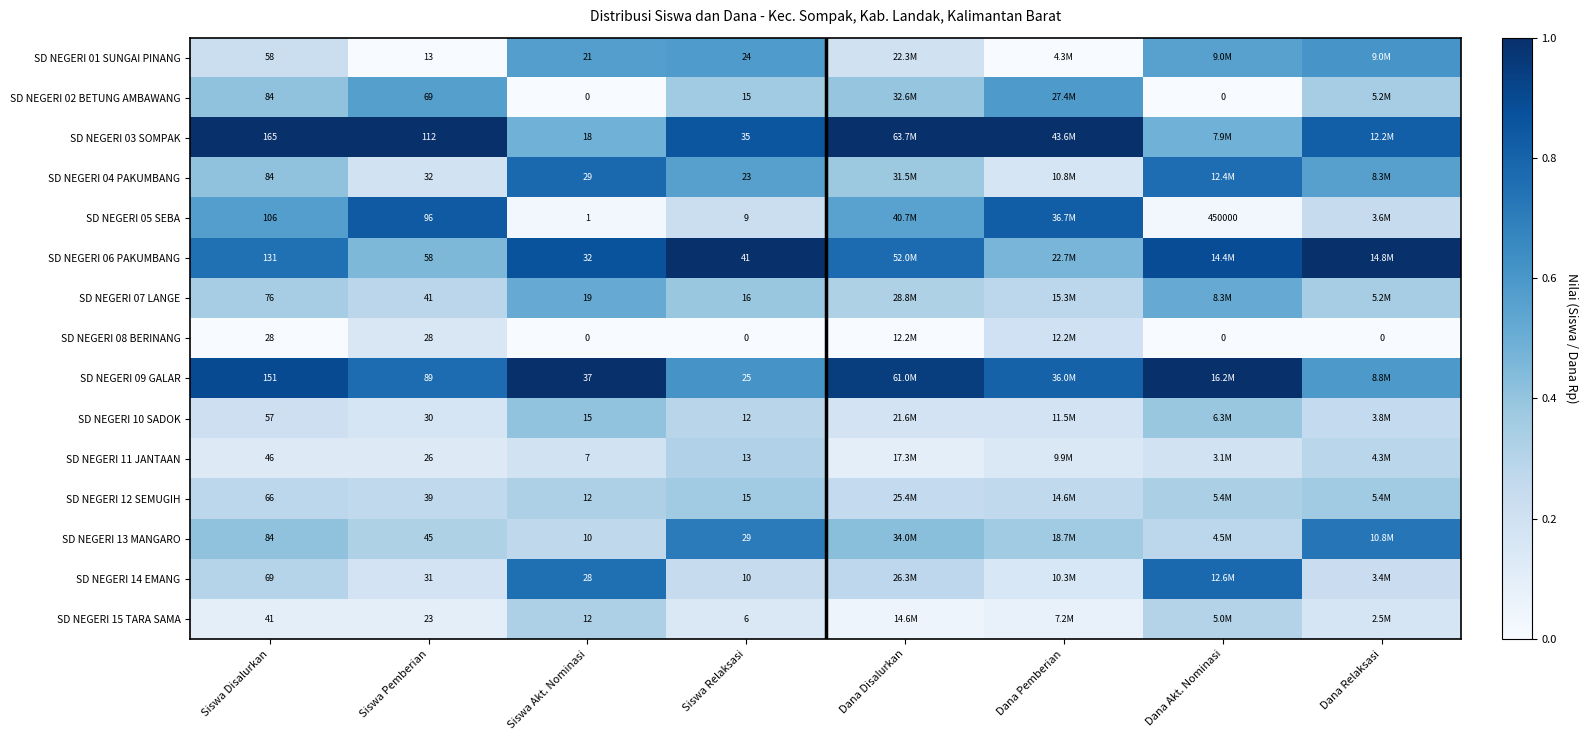

What is the difference between the highest and lowest values at Dana Disalurkan?

1.0